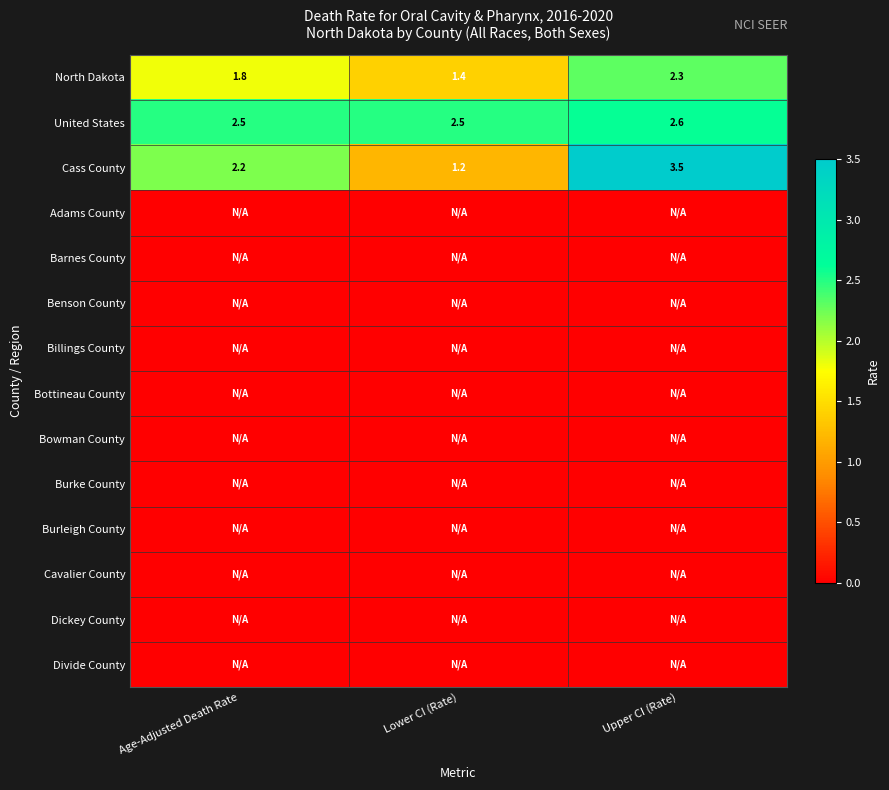

What is the difference between the North Dakota values at Age-Adjusted Death Rate and Upper CI (Rate)?

0.5